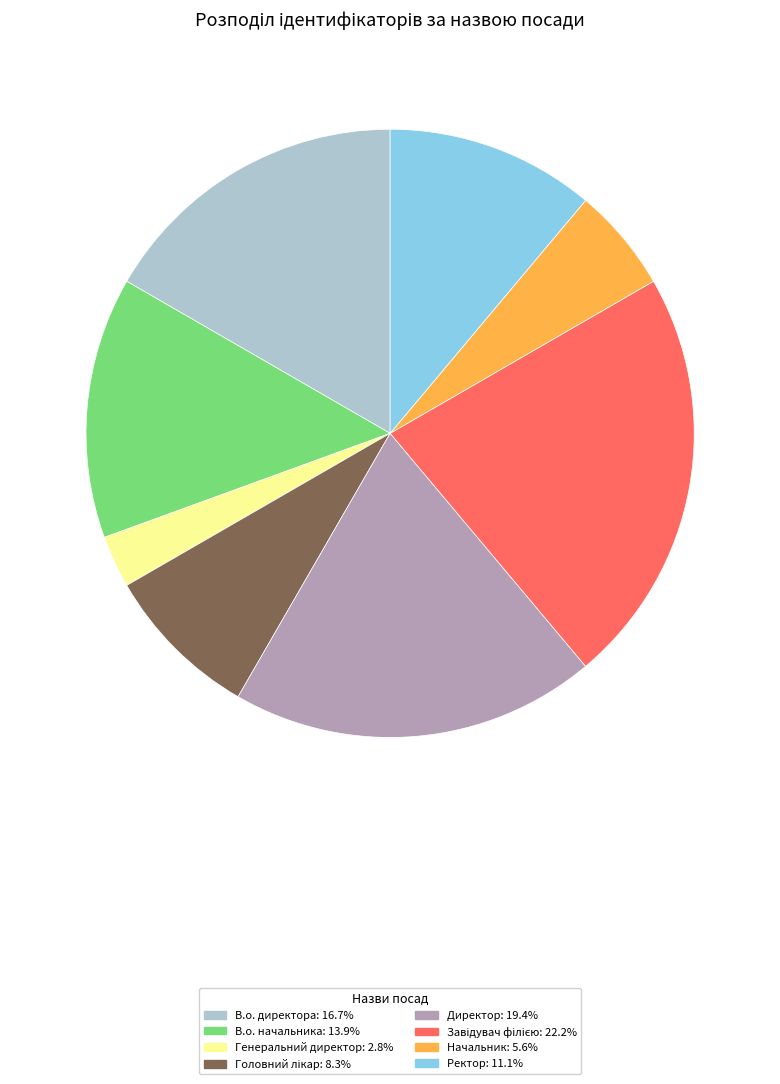

Which has a higher value, В.о. директора or Генеральний директор?

В.о. директора